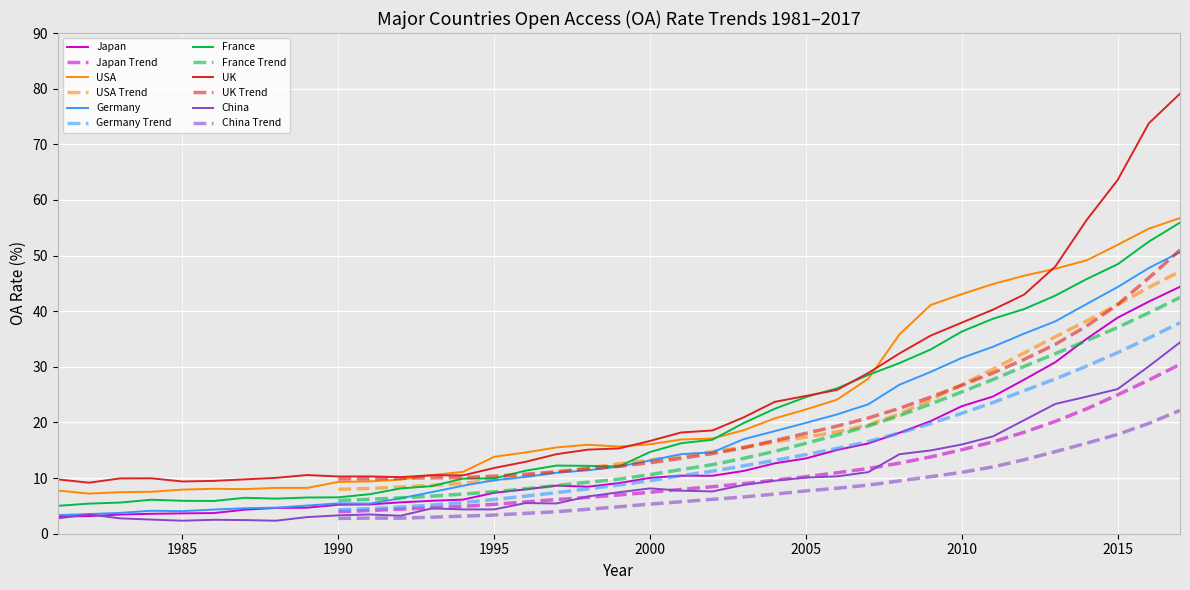

Which series has the largest range (max minus min)?

UK